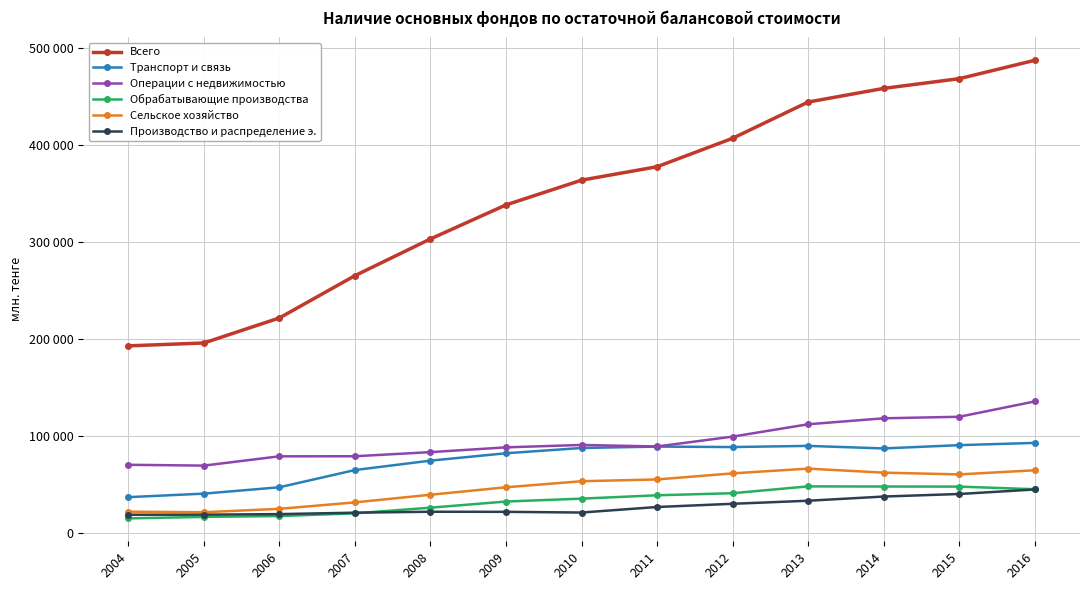

Is this an area chart (filled region under the line)?

No